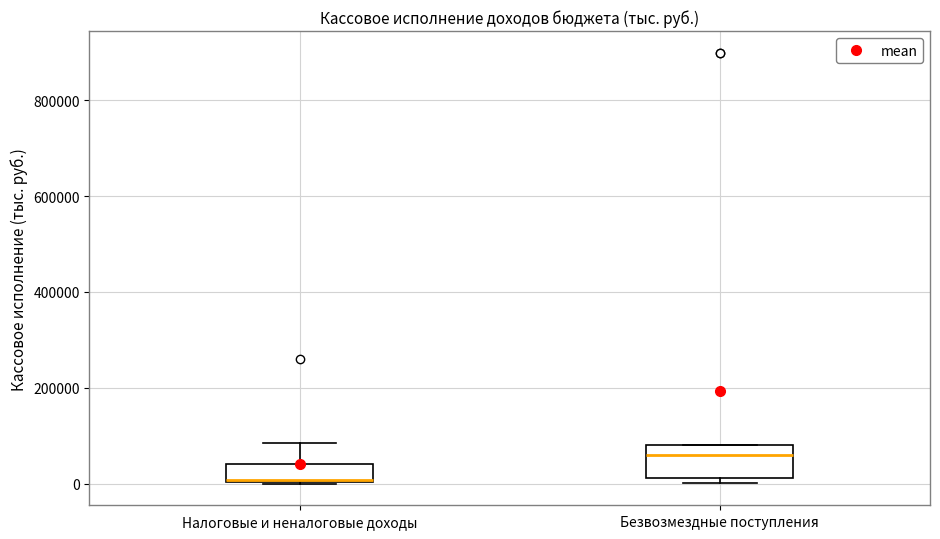

Where is the lower edge of the box for Безвозмездные поступления on the y-axis? The values are not printed on the chart, so give them approximately, as read against the axis.

20000